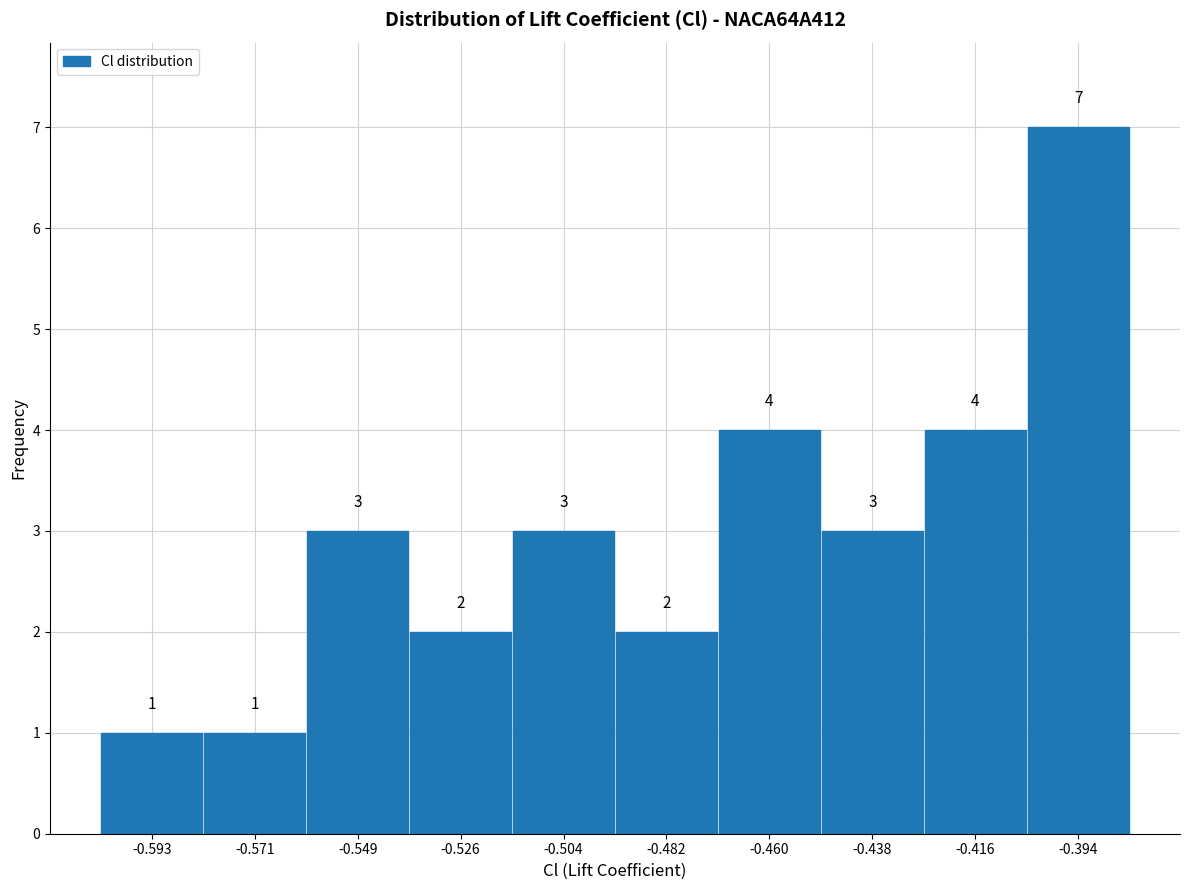

Over which range of the x-axis is the bar tallest?

-0.405 to -0.385